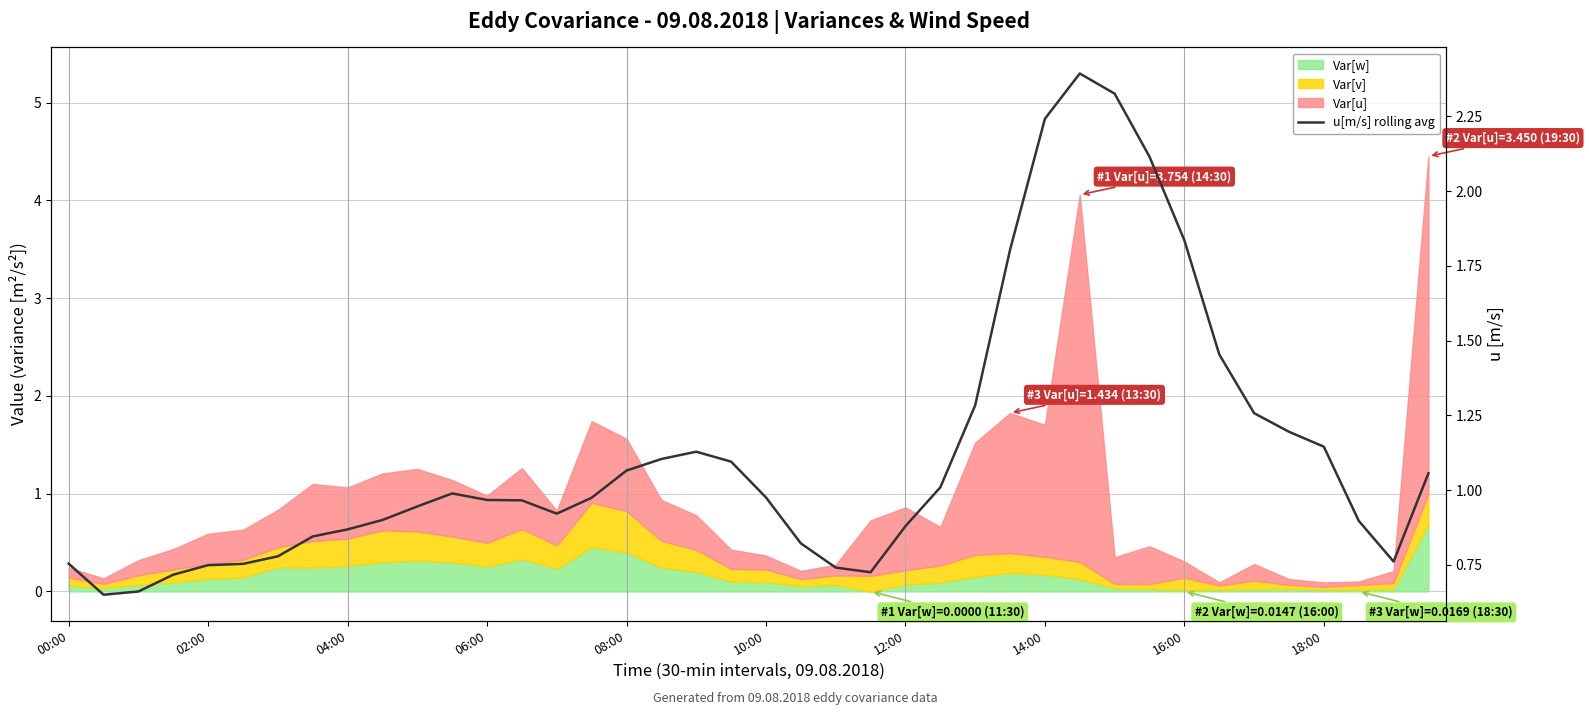

What is the minimum value shown in the chart?

0.7